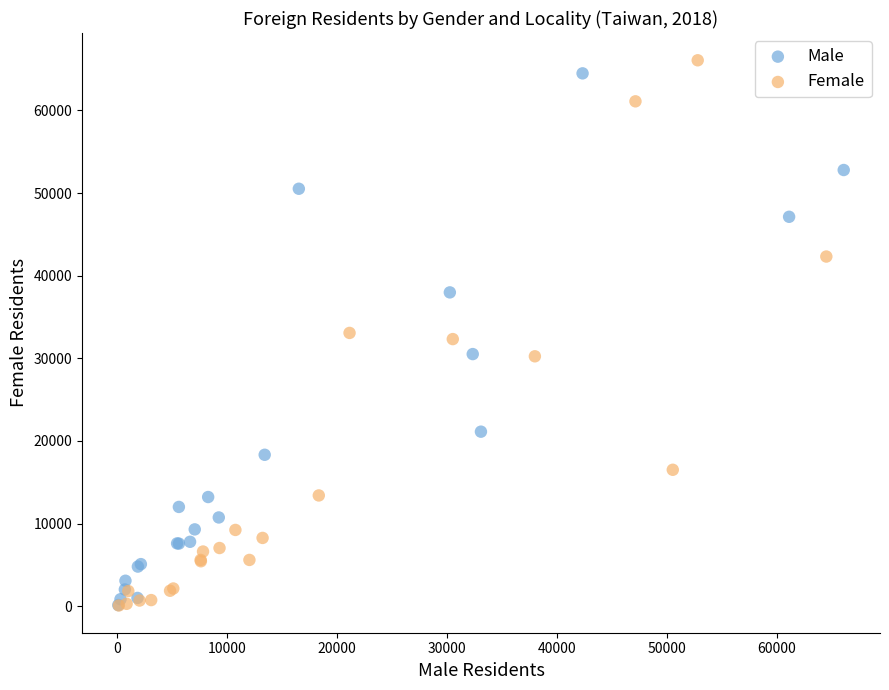

Which series has the widest spread of Y values?

Female